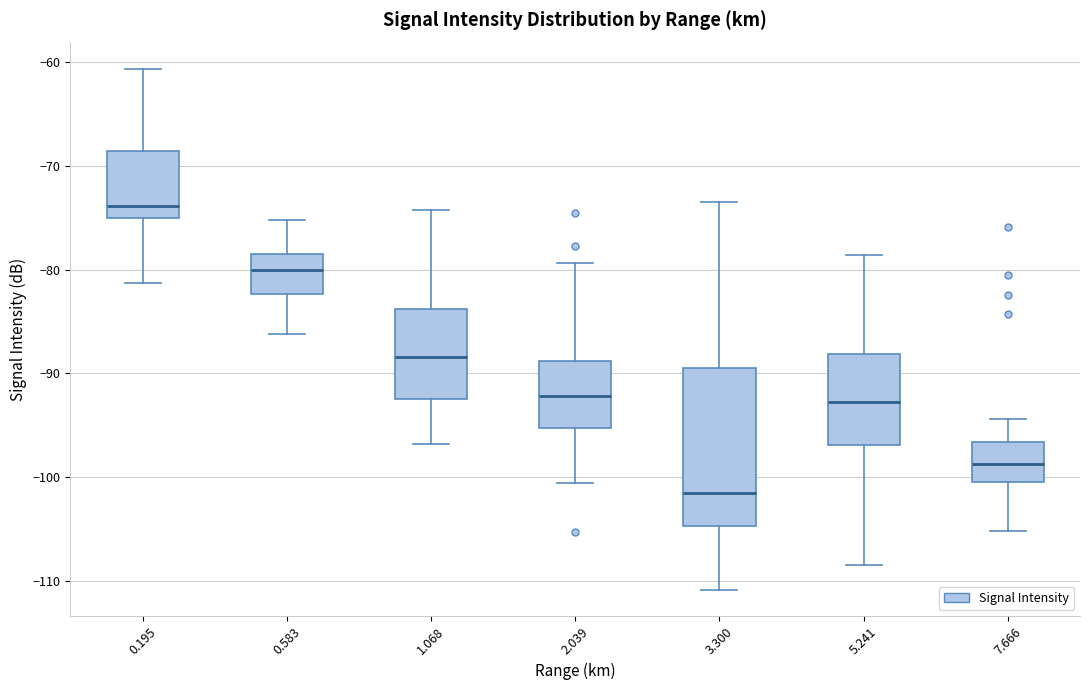

Which box is the tallest, from its lower edge to its upper edge?

3.300